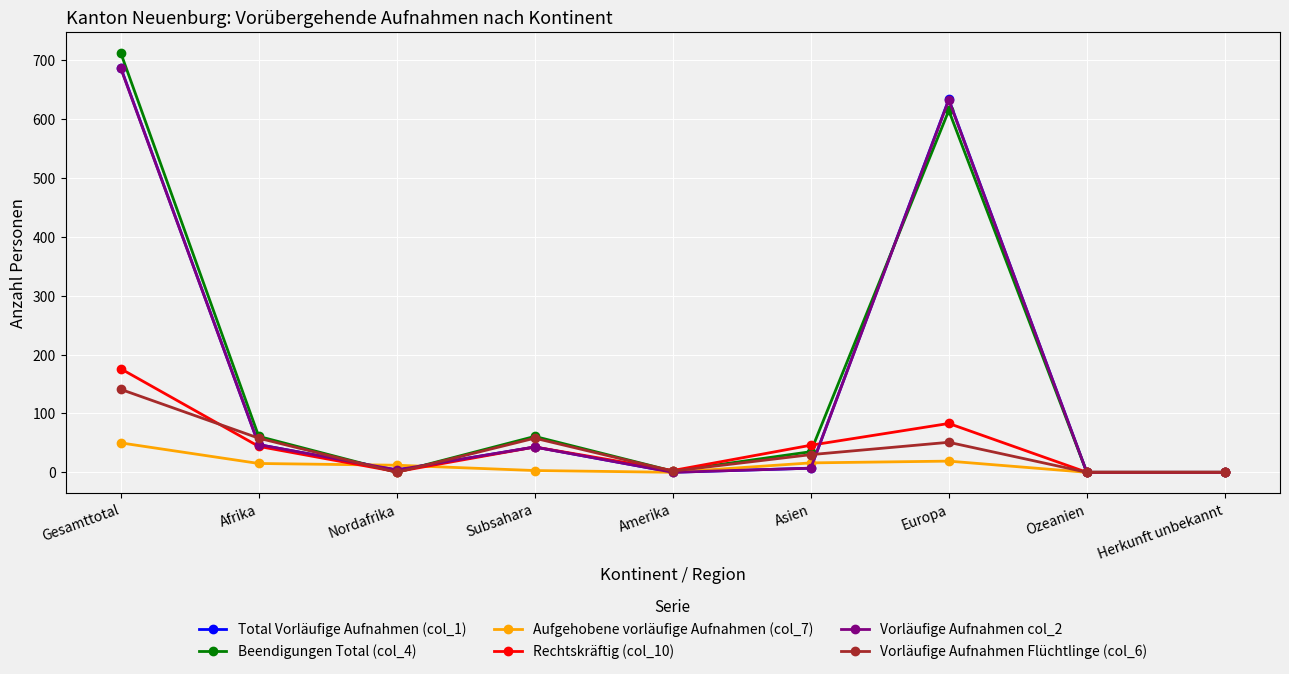

Which series has the widest spread of values?

Beendigungen Total (col_4)